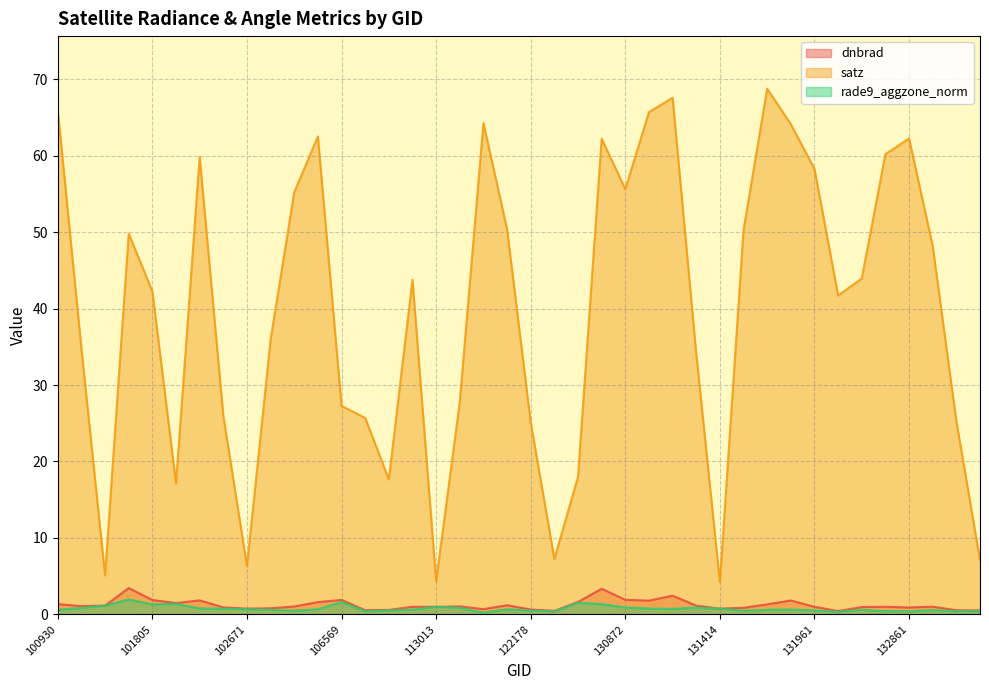

What is the average value of the rade9_aggzone_norm series?

0.8